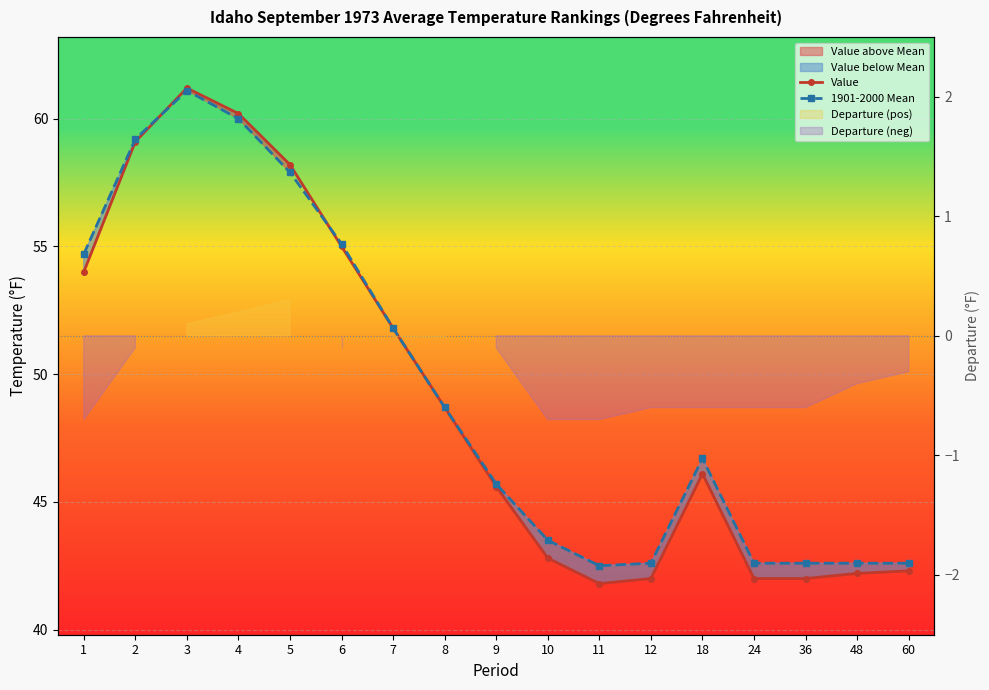

Between which two adjacent categories do 1901-2000 Mean and Value first intersect?

2 and 3